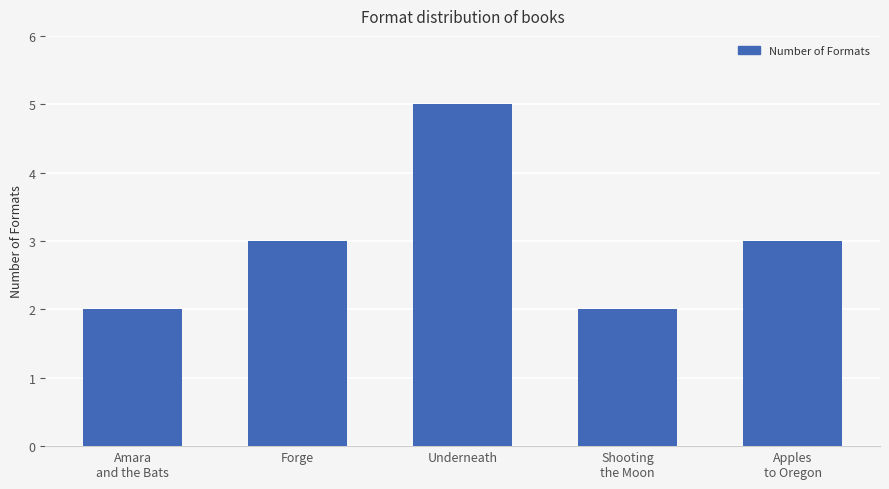

Is it true that the value at Underneath is 8?

False